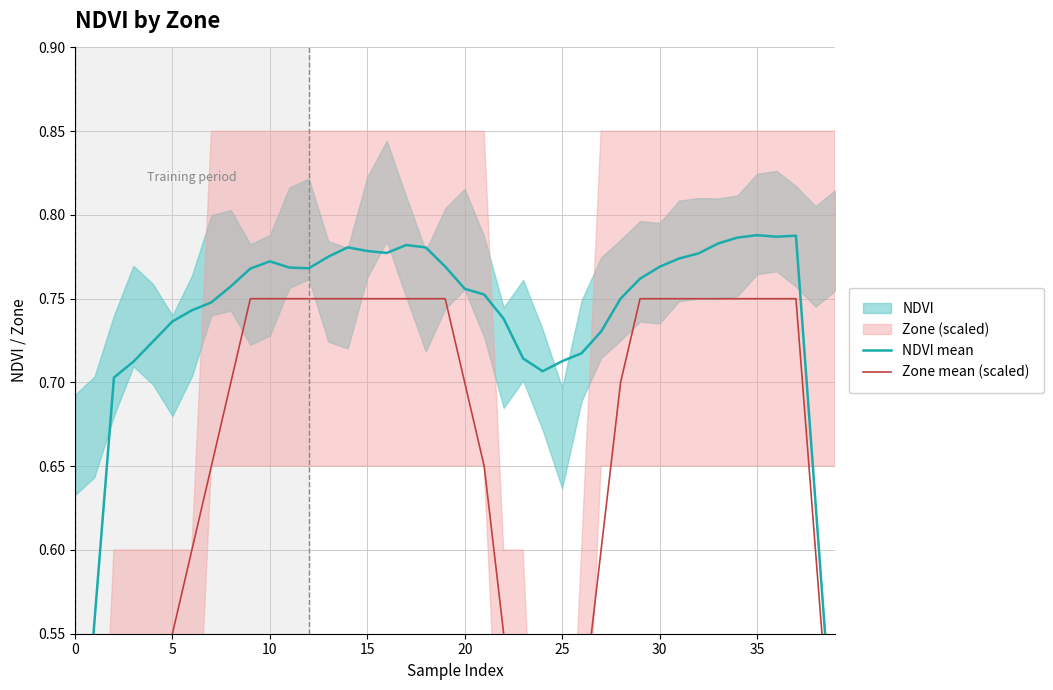

Where is the first local minimum for Zone mean (scaled)?

24